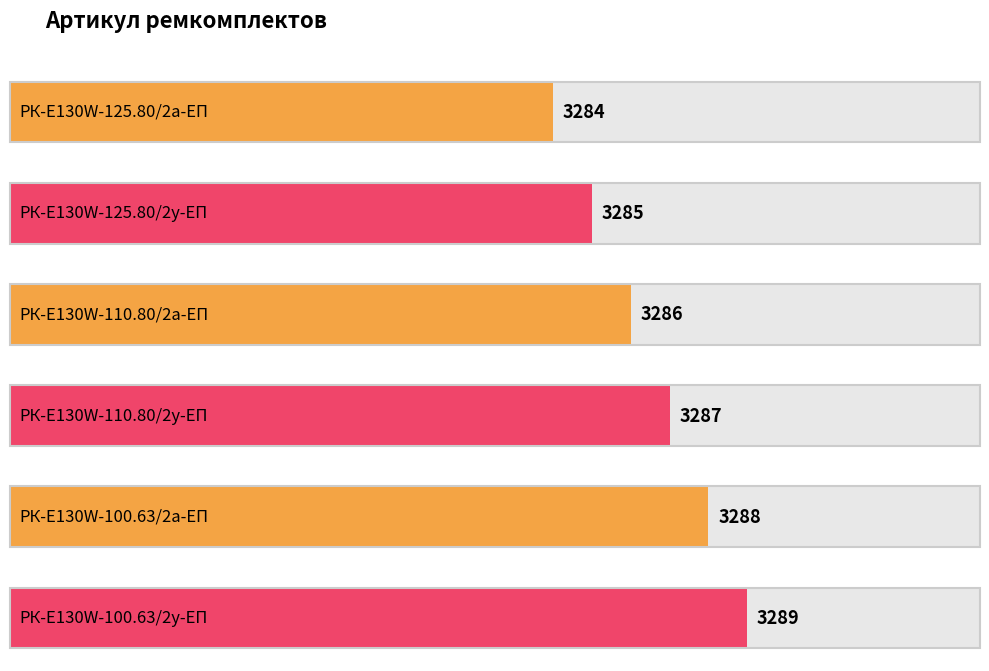

Where does the data first go above 3287?

РК-E130W-100.63/2а-ЕП